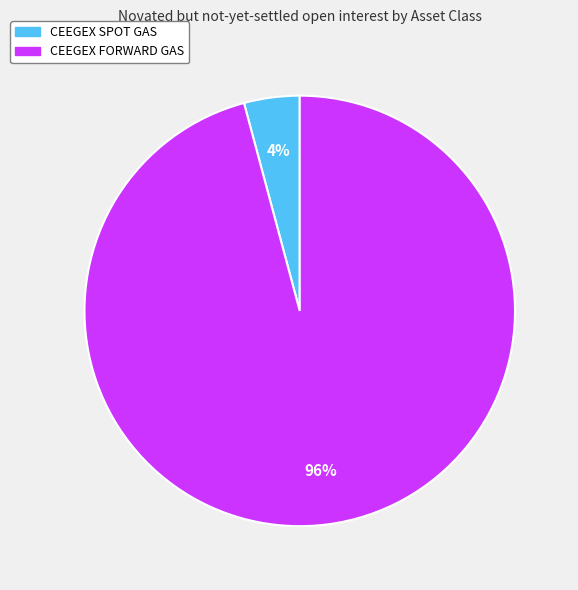

Is it true that CEEGEX SPOT GAS is 4% of the pie?

True